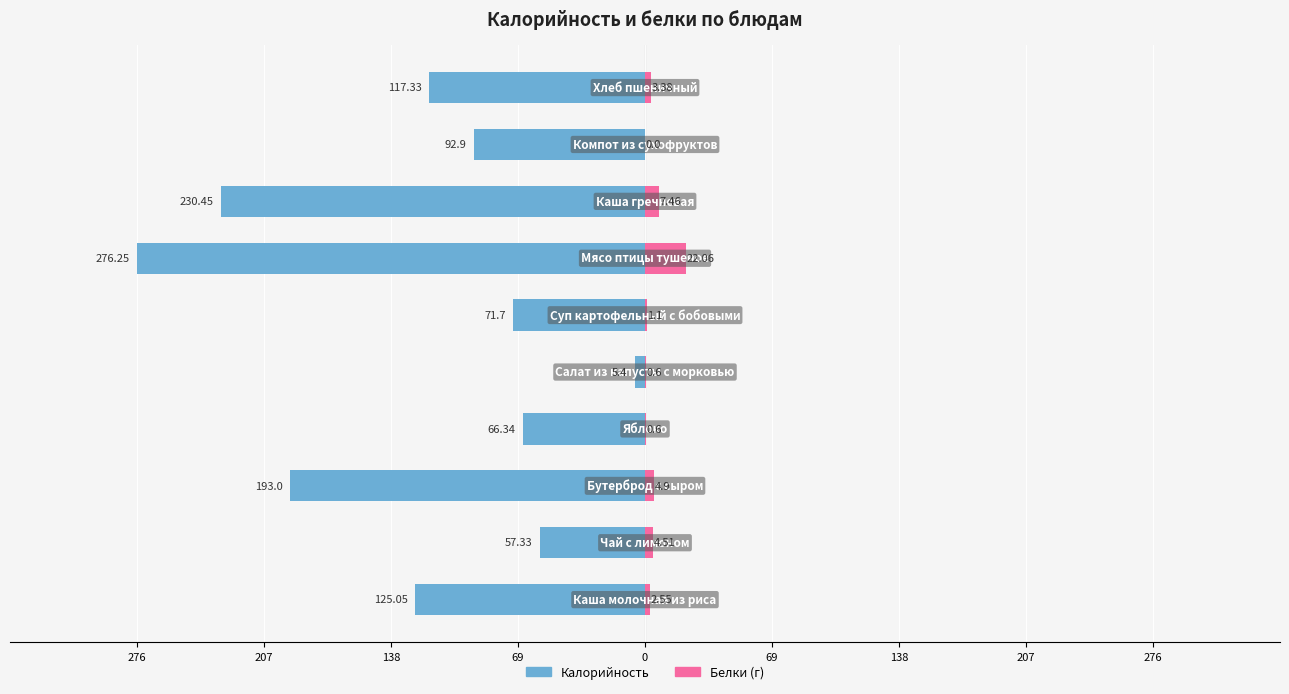

Which series has the widest spread of values?

Калорийность